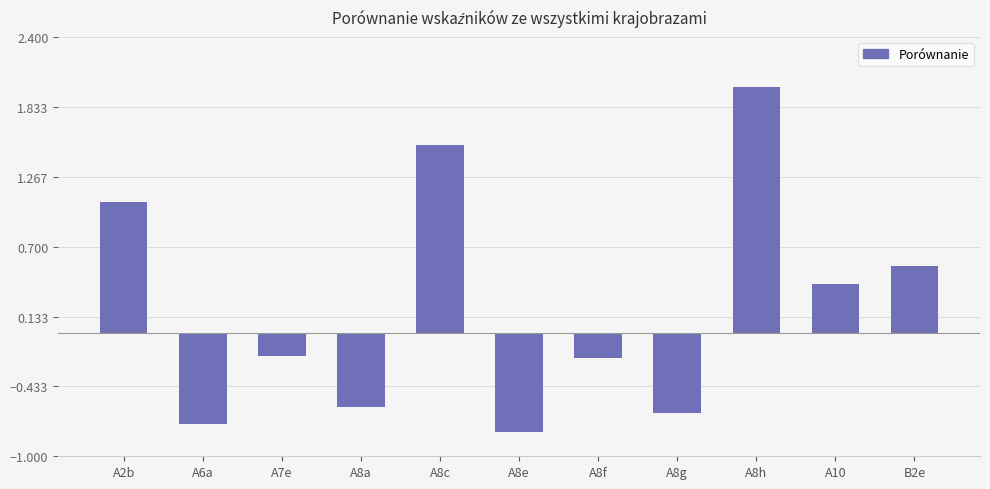

What is the sum of all values?

2.3